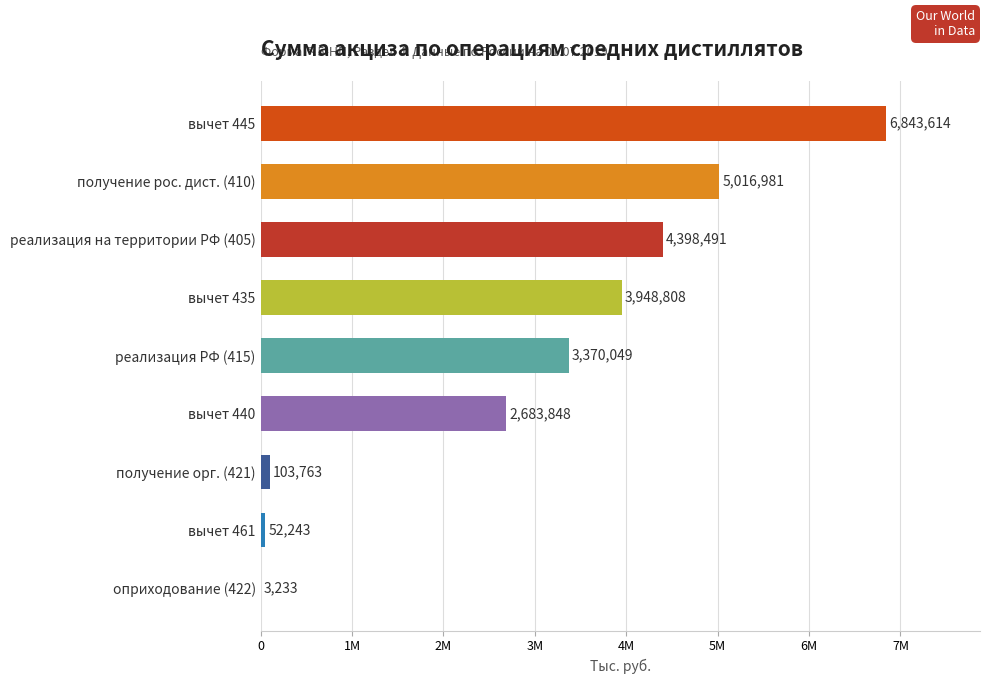

What is the minimum value shown in the chart?

3233